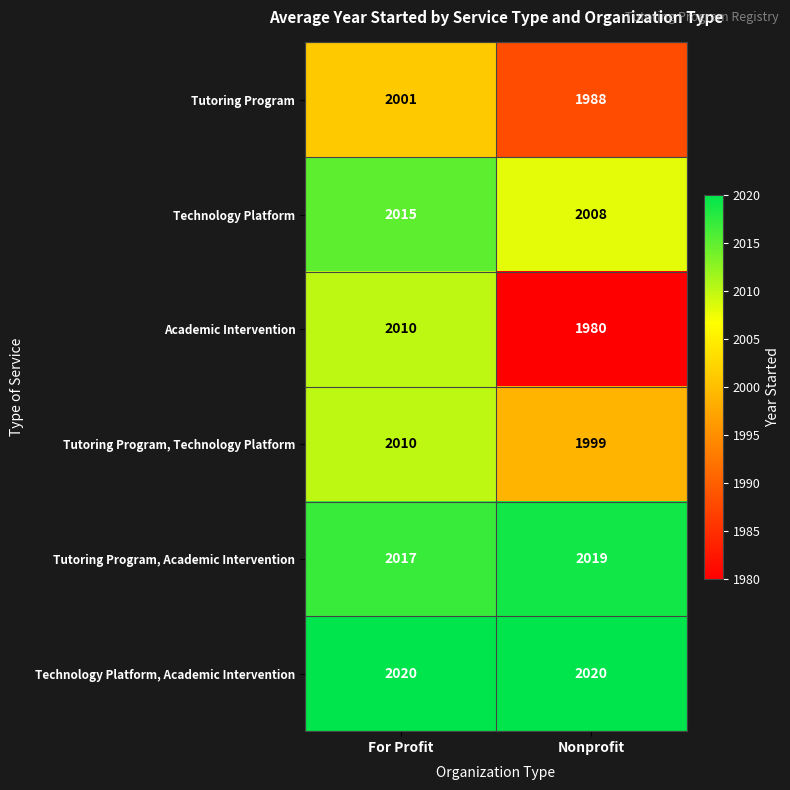

Between For Profit and Nonprofit, which series saw the biggest shift?

Academic Intervention